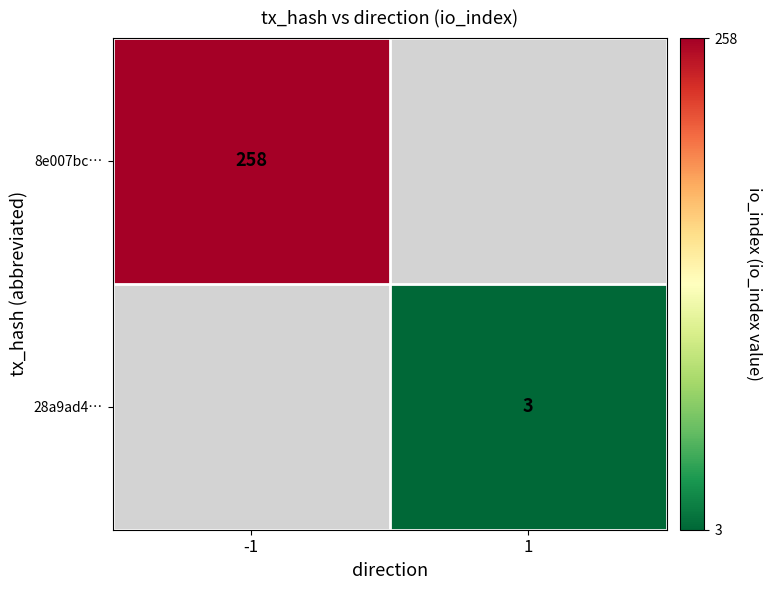

The value of 8e007bc… at -1 is 120. True or false?

False